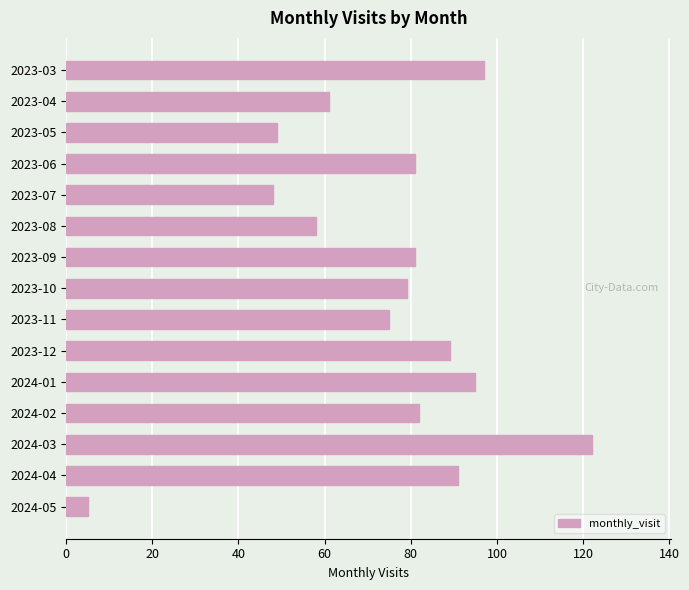

Reading top to bottom, what are all the values shown in this chart?

97	61	49	81	48	58	81	79	75	89	95	82	122	91	5